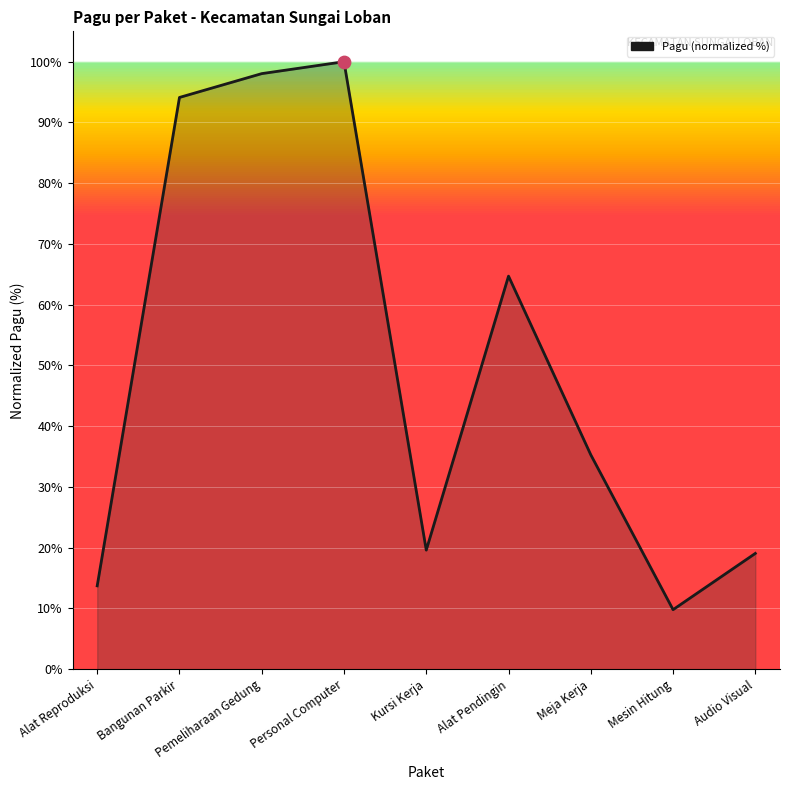

What is the change in value from Pemeliharaan Gedung to Alat Pendingin?

-33.3